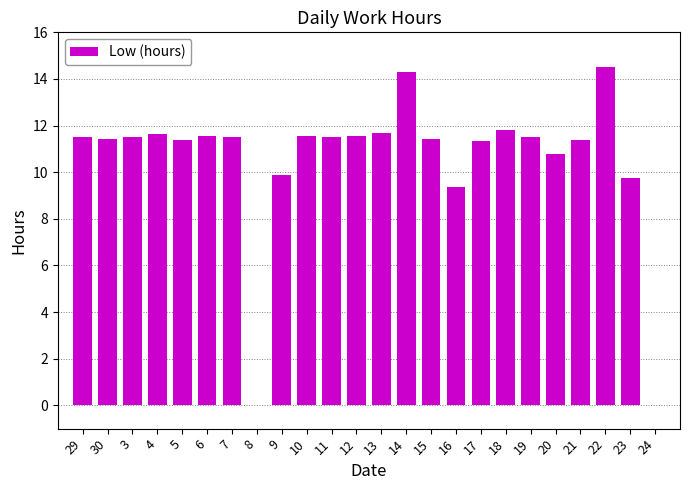

Which has a higher value, 19 or 16?

19